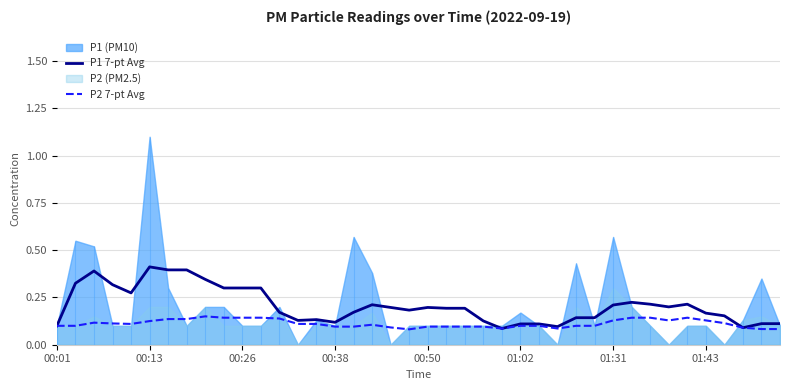

What is the highest value of the P1 7-pt Avg series?

0.4